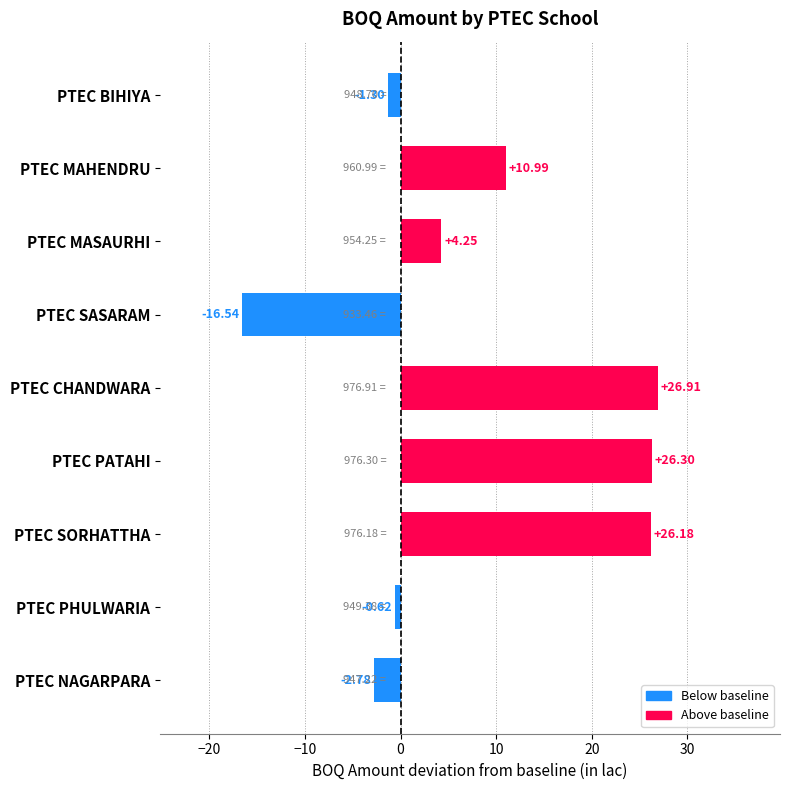

Which has a higher value, PTEC NAGARPARA or PTEC CHANDWARA?

PTEC CHANDWARA